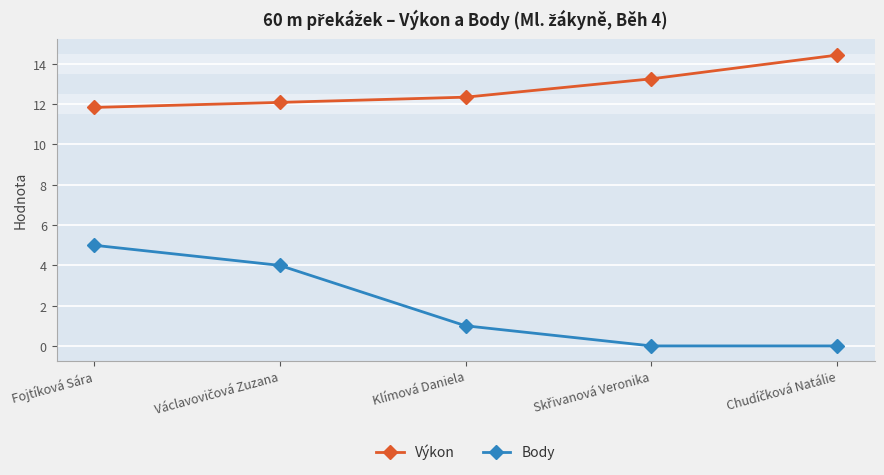

What is the spread (max minus min) of values at Fojtíková Sára?

6.8